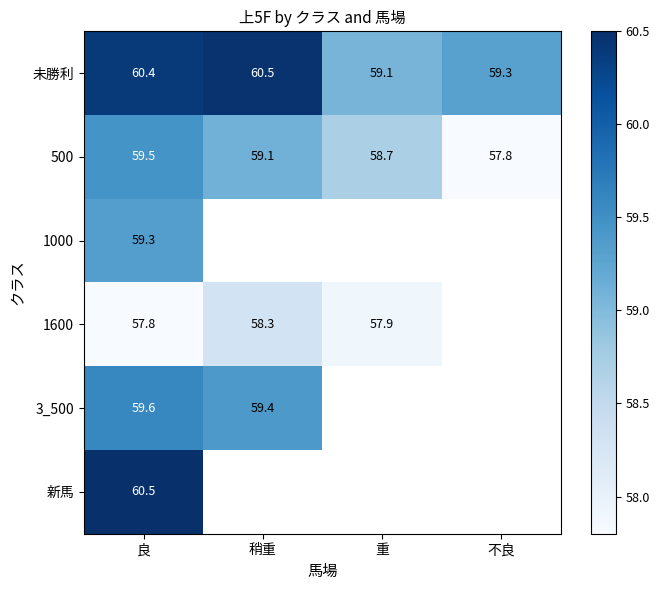

Is it true that 新馬 equals 33.0 at 良?

False